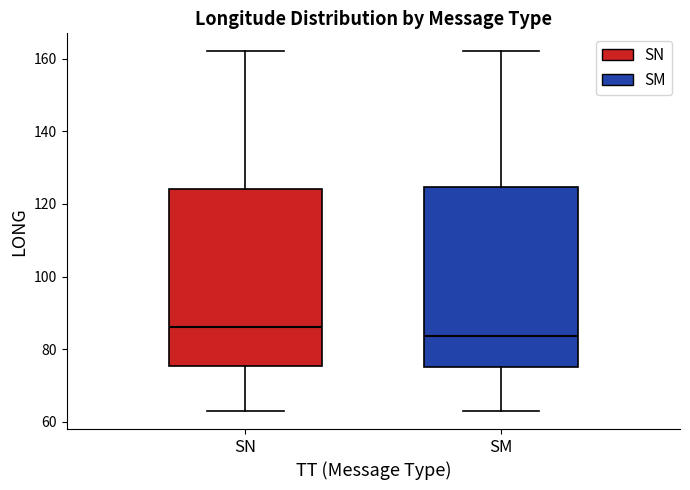

Which box's median line is the highest?

SN